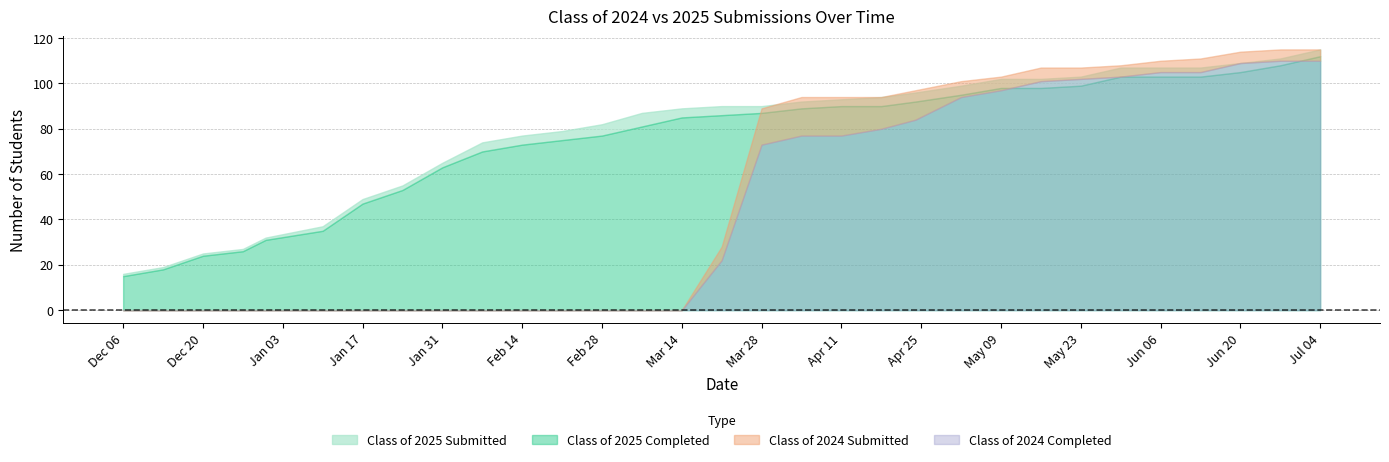

Reading left to right, transcribe all the data shown in this chart.

Class of 2025 Submitted: 16	19	25	27	32	37	49	55	65	74	77	79	82	87	89	90	90	92	93	94	96	99	102	102	103	107	107	107	109	111	115
Class of 2025 Completed: 15	18	24	26	31	35	47	53	63	70	73	75	77	81	85	86	87	89	90	90	92	95	98	98	99	103	103	103	105	108	112
Class of 2024 Submitted: 0	0	0	0	0	0	0	0	0	0	0	0	0	0	0	28	89	94	94	94	97	101	103	107	107	108	110	111	114	115	115
Class of 2024 Completed: 0	0	0	0	0	0	0	0	0	0	0	0	0	0	0	22	73	77	77	80	84	94	97	101	102	103	105	105	109	110	110